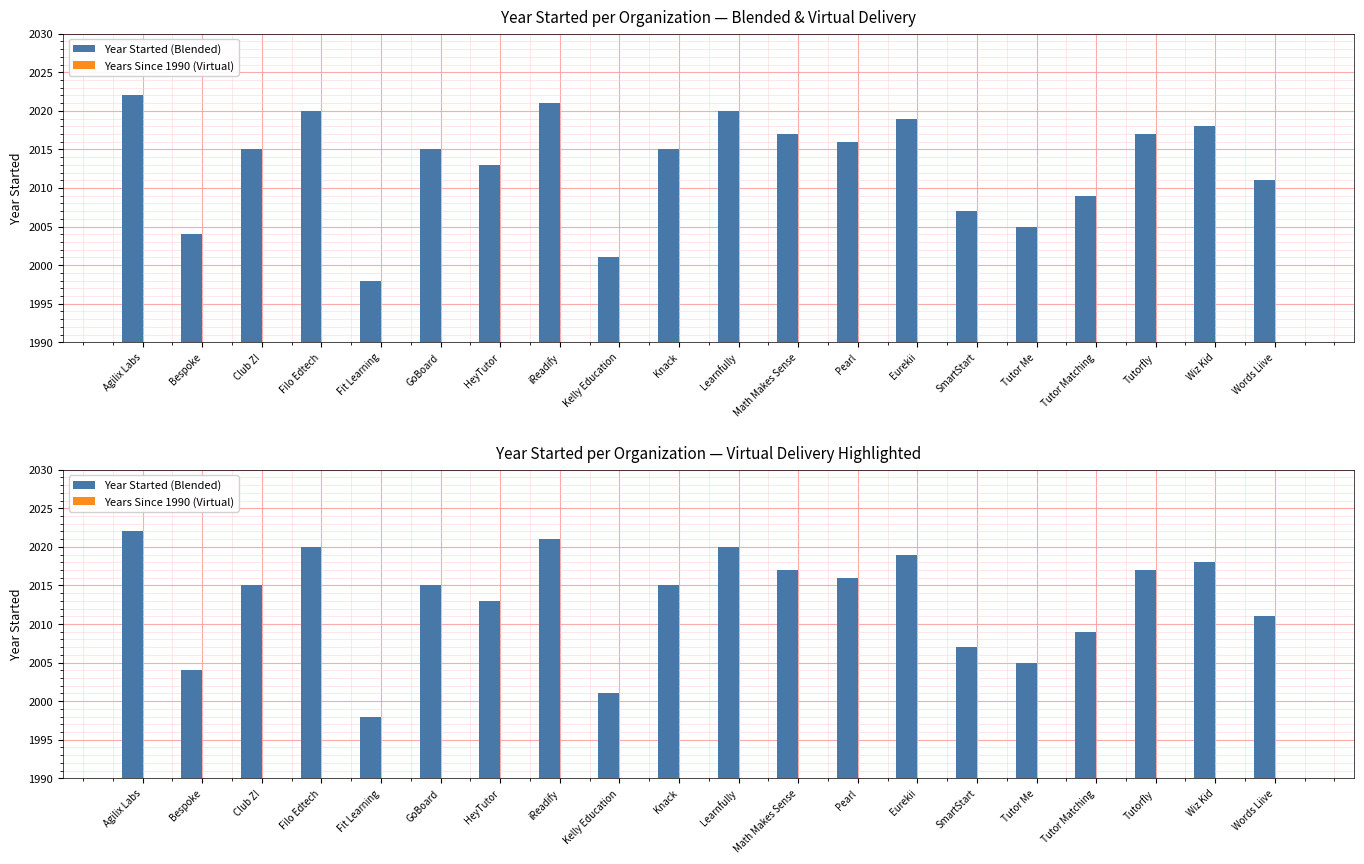

Where is Years Since 1990 (Virtual) nearest to the value 20?

Tutor Matching